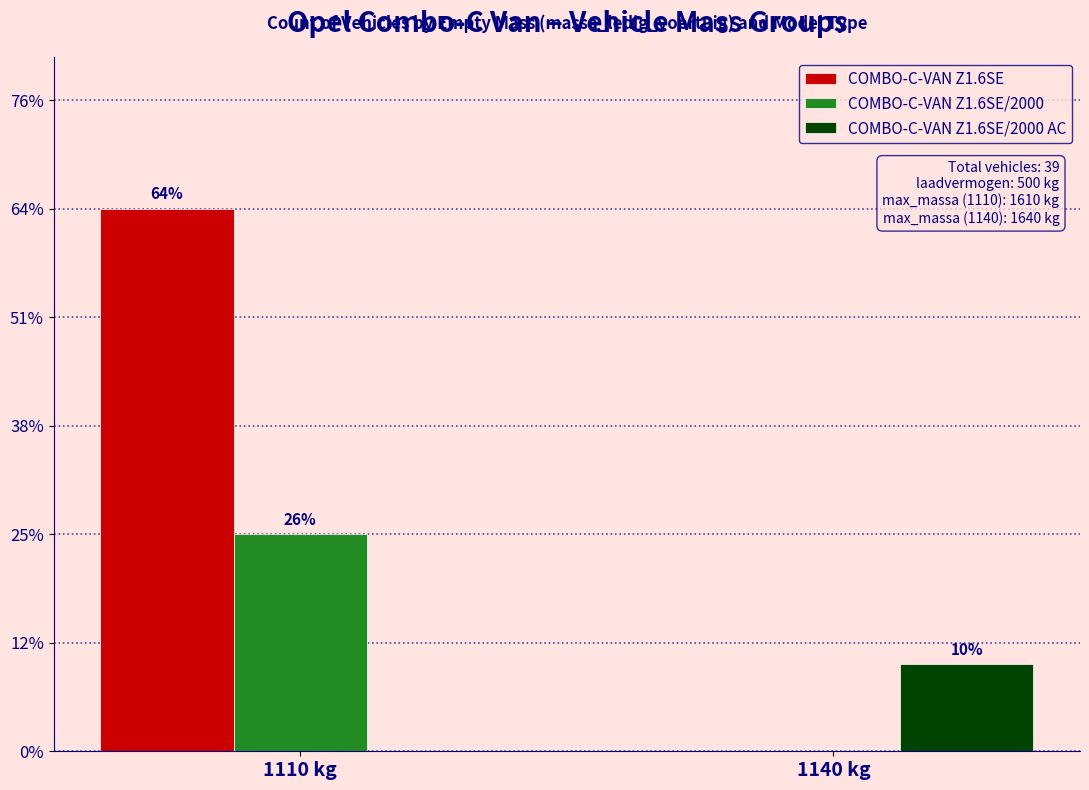

Reading left to right, list all the values displayed in this chart.

COMBO-C-VAN Z1.6SE: 1110 kg=25	1140 kg=0
COMBO-C-VAN Z1.6SE/2000: 1110 kg=10	1140 kg=0
COMBO-C-VAN Z1.6SE/2000 AC: 1110 kg=0	1140 kg=4